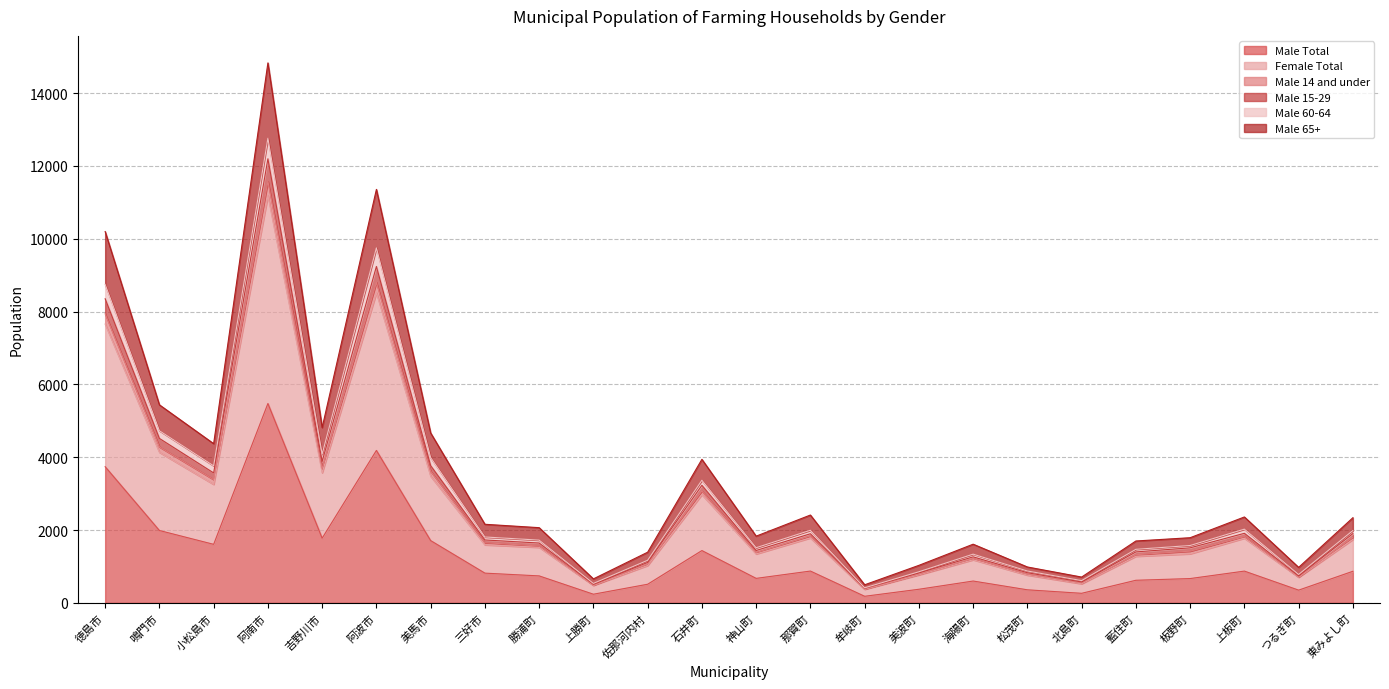

True or false: Male Total has a value of 2333 at 吉野川市.

False